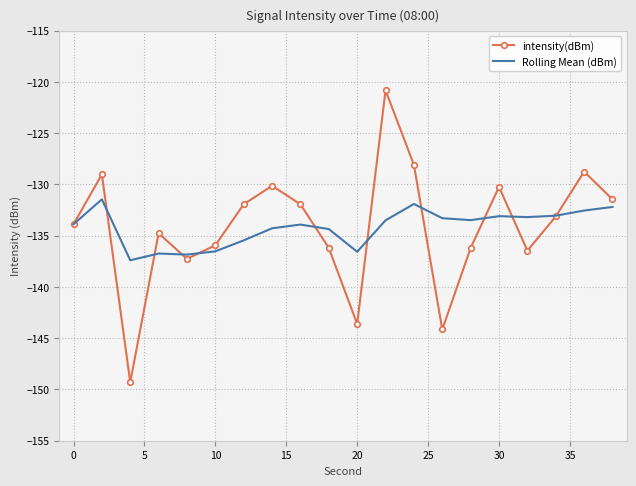

What is the lowest value of the Rolling Mean (dBm) series?

-137.4